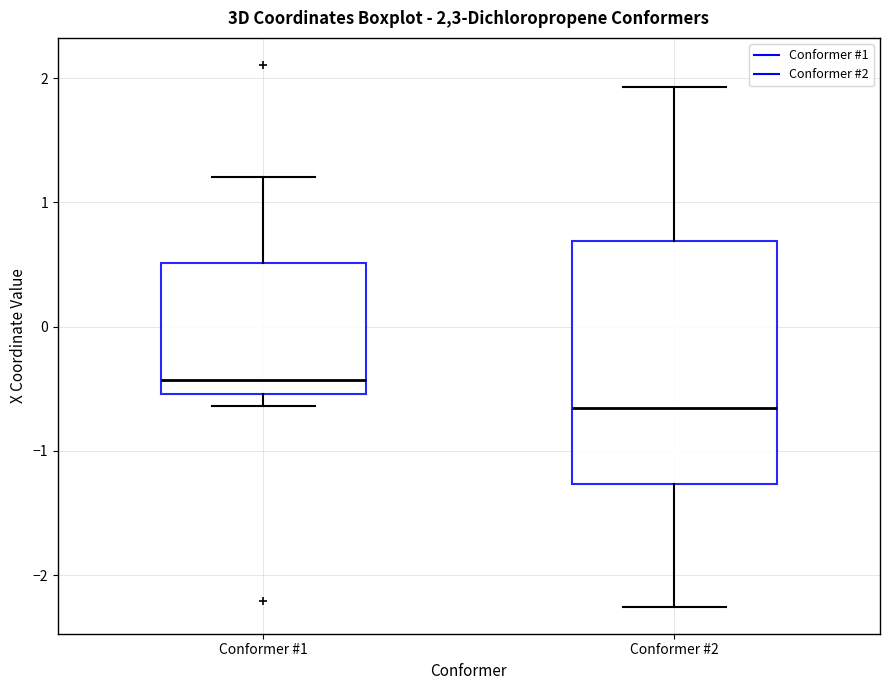

Reading left to right, read every box against the y-axis: the position of its median line, the range the box covers, and the ends of its whiskers. The values are not printed on the chart, so give them approximately, as read against the axis.

Conformer #1: median -0.4, box -0.5 to 0.5, whiskers -0.6 to 1.2
Conformer #2: median -0.7, box -1.3 to 0.7, whiskers -2.3 to 1.9